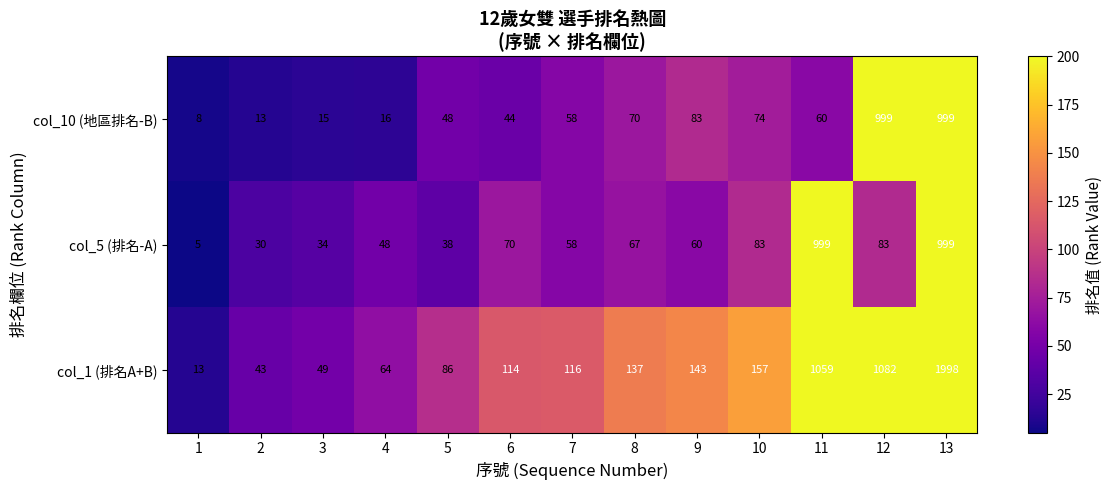

What is the lowest value of the col_5 (排名-A) series?

5